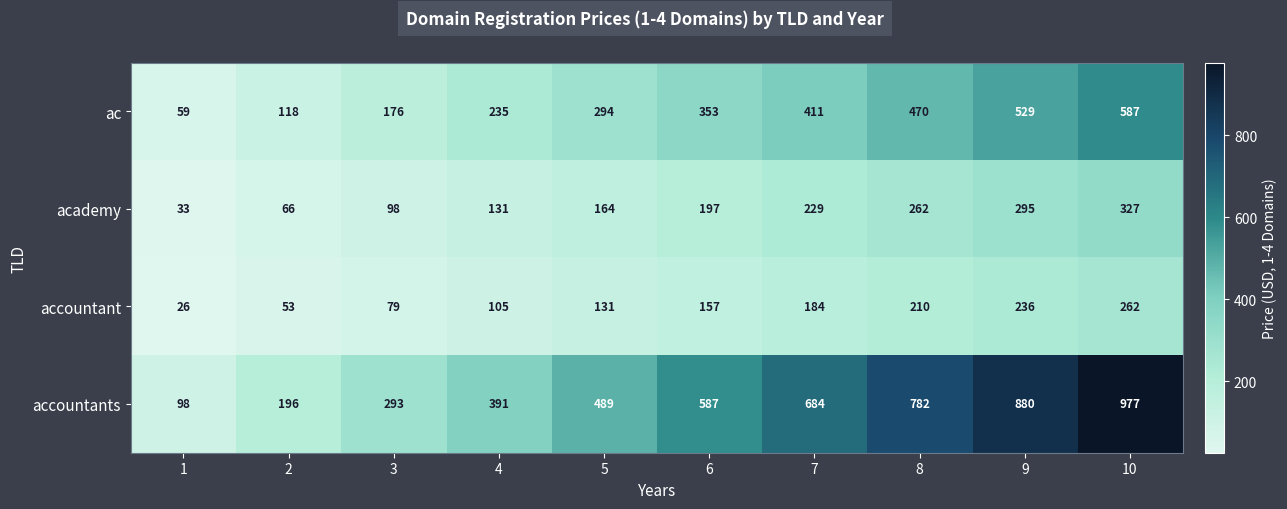

Read the ac value at 8.

470